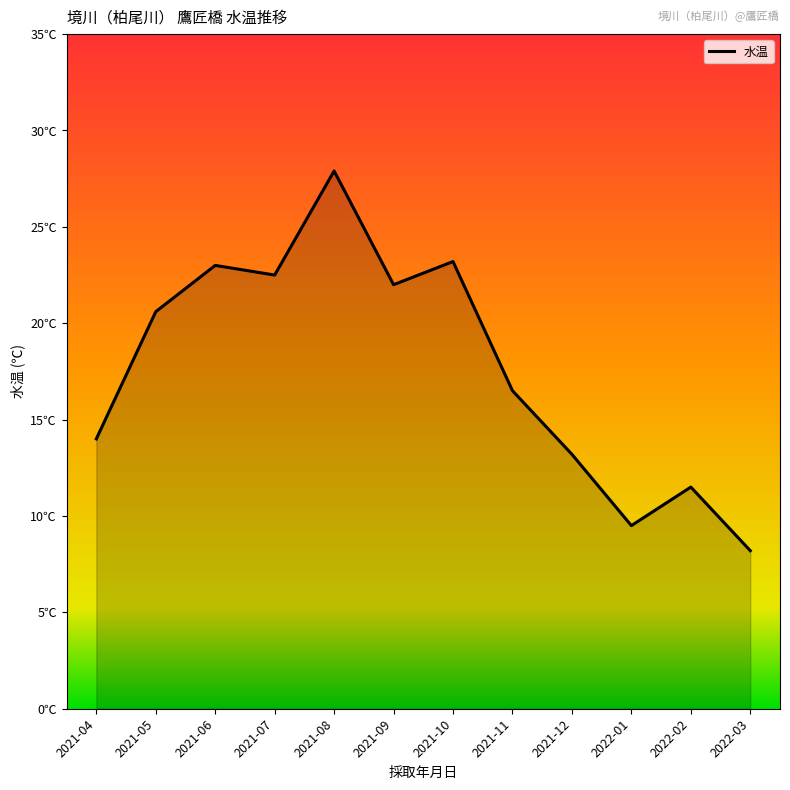

Does the chart display data point markers on the line(s)?

No